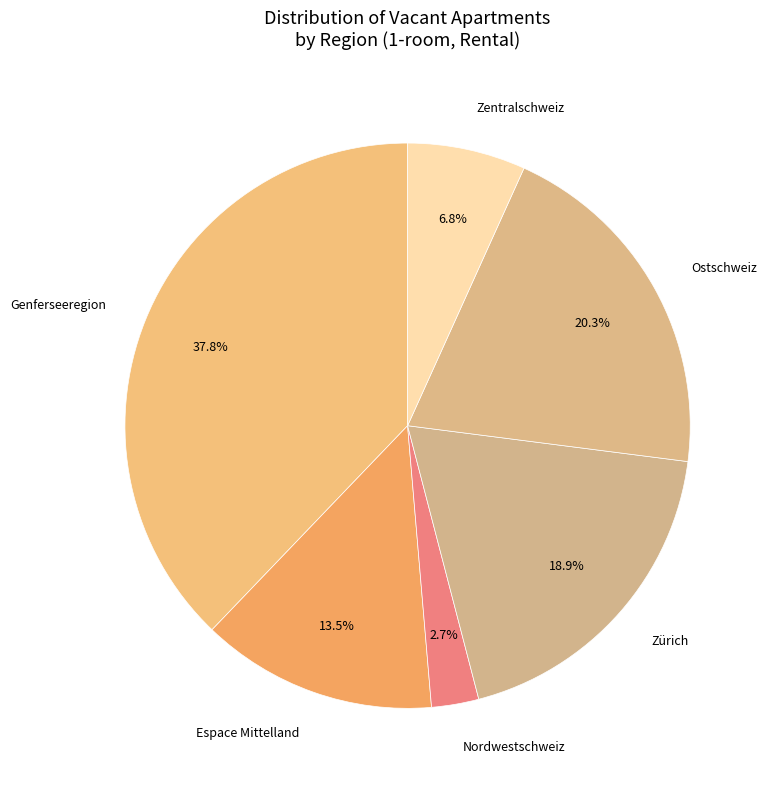

Rank the categories by value from lowest to highest.

Nordwestschweiz, Zentralschweiz, Espace Mittelland, Zürich, Ostschweiz, Genferseeregion